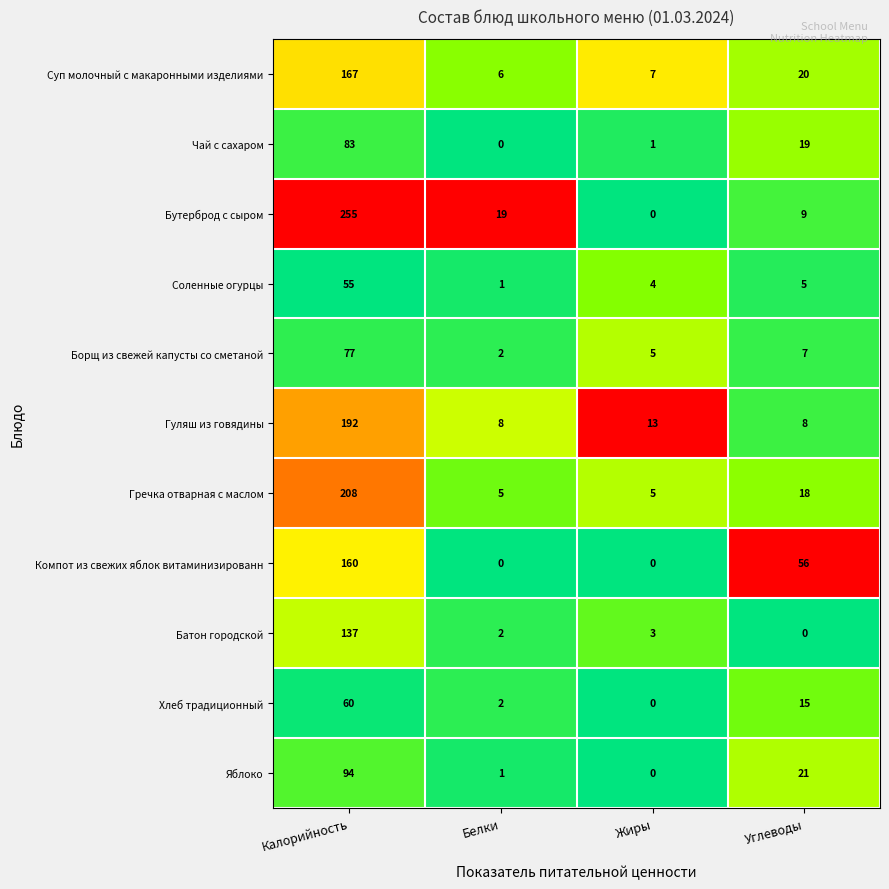

Rank the series at Калорийность from lowest to highest value.

Соленные огурцы, Хлеб традиционный, Борщ из свежей капусты со сметаной, Чай с сахаром, Яблоко, Батон городской, Компот из свежих яблок витаминизированн, Суп молочный с макаронными изделиями, Гуляш из говядины, Гречка отварная с маслом, Бутерброд с сыром